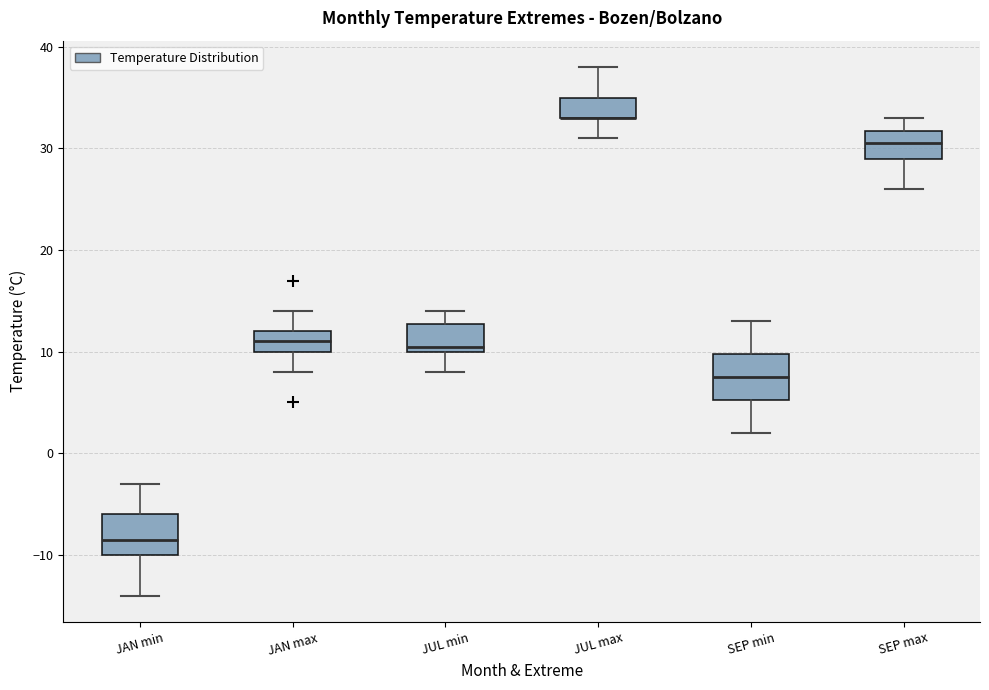

Reading left to right, transcribe this box plot: for each box, give where its median line is, the range the box spans, and where its two whiskers end, as read against the y-axis. The values are not printed on the chart, so give them approximately, as read against the axis.

JAN min: median -8, box -10 to -6, whiskers -14 to -3
JAN max: median 11, box 10 to 12, whiskers 8 to 14
JUL min: median 11, box 10 to 13, whiskers 8 to 14
JUL max: median 33 (drawn on the box's lower edge), box 33 to 35, whiskers 31 to 38
SEP min: median 8, box 5 to 10, whiskers 2 to 13
SEP max: median 31, box 29 to 32, whiskers 26 to 33